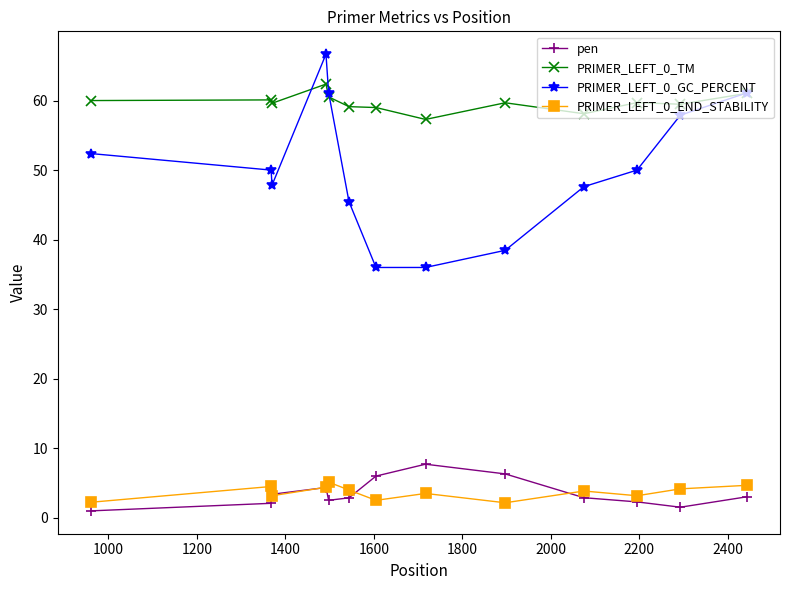

Rank the series by their maximum value, from highest to lowest.

PRIMER_LEFT_0_GC_PERCENT, PRIMER_LEFT_0_TM, pen, PRIMER_LEFT_0_END_STABILITY